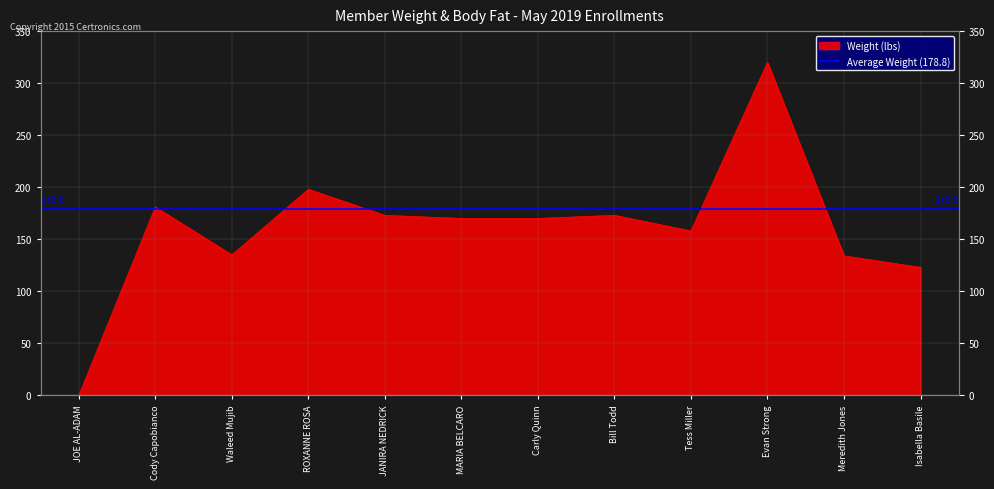

Read the value at MARIA BELCARO, to the nearest 5.

170